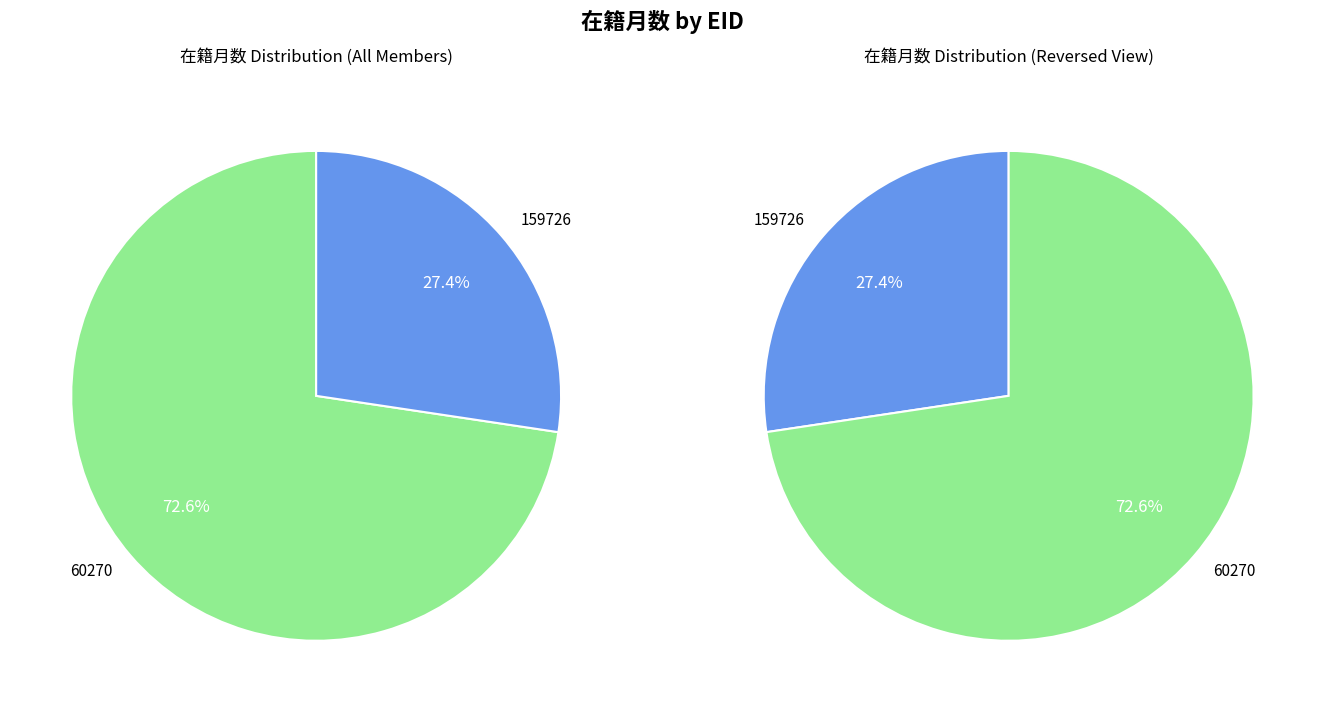

Approximately how many times larger is the value at 159726 compared to 60270?

0.4